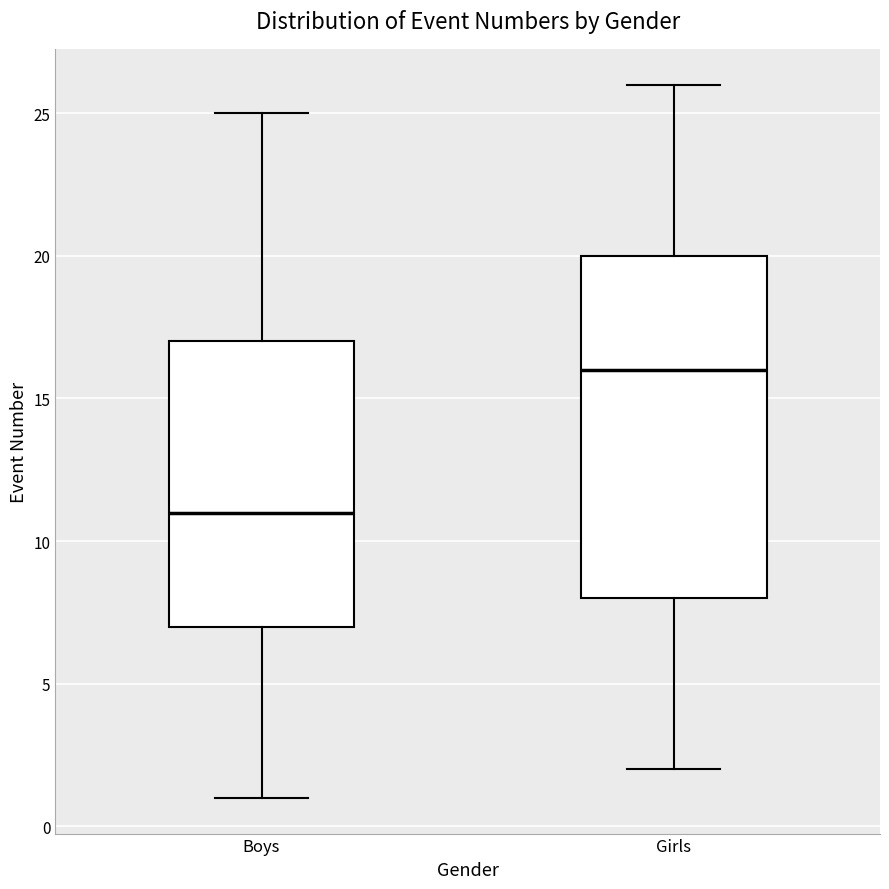

Which box is the tallest, from its lower edge to its upper edge?

Girls